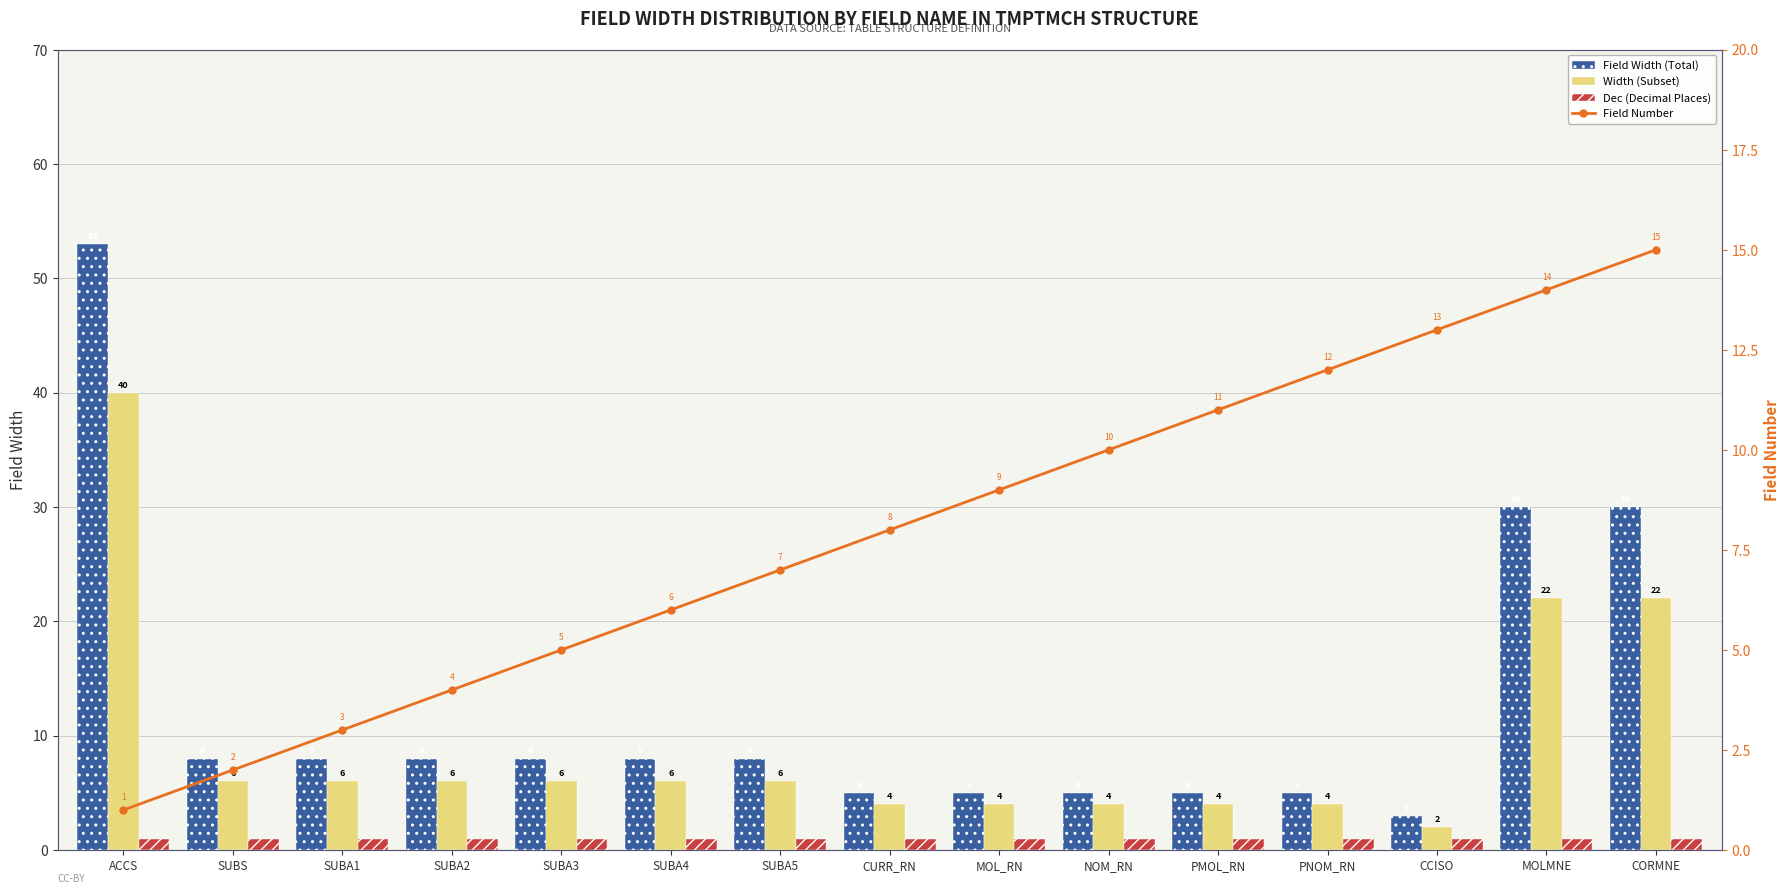

The Dec (Decimal Places) series shows 1 at SUBA4. True or false?

False